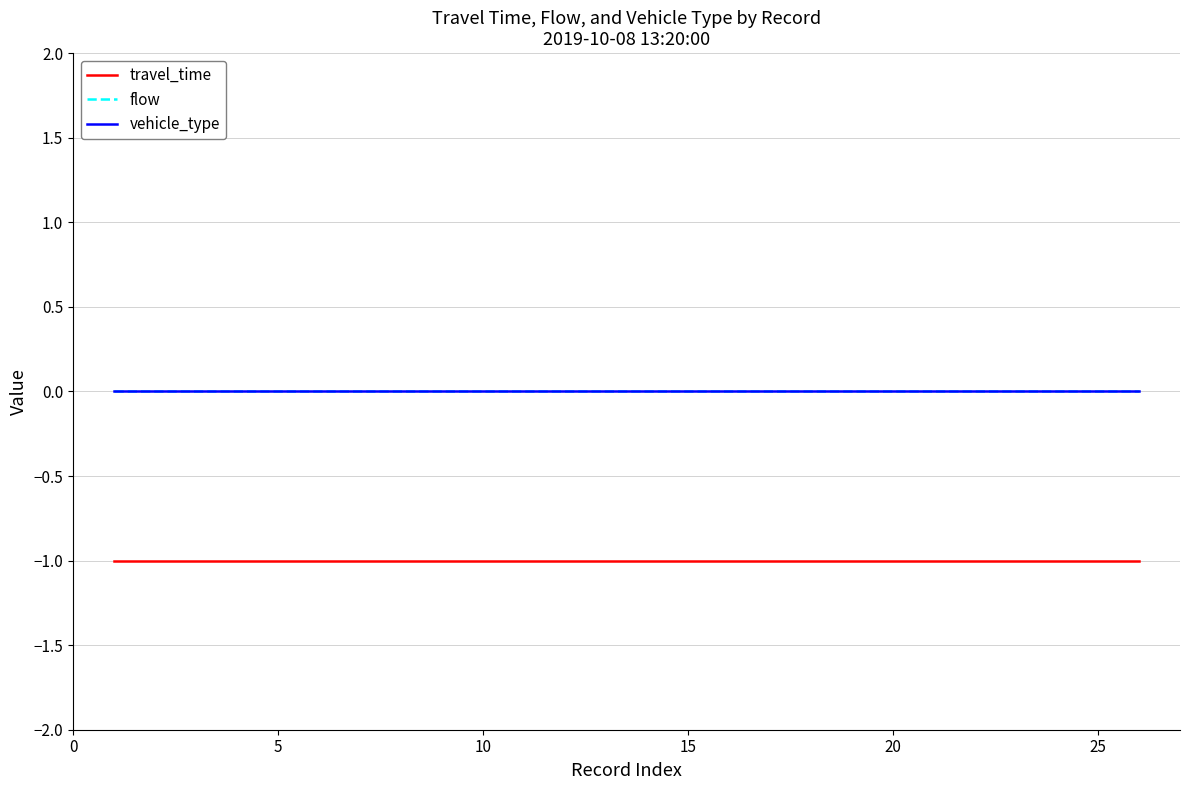

Which series has the largest range (max minus min)?

travel_time